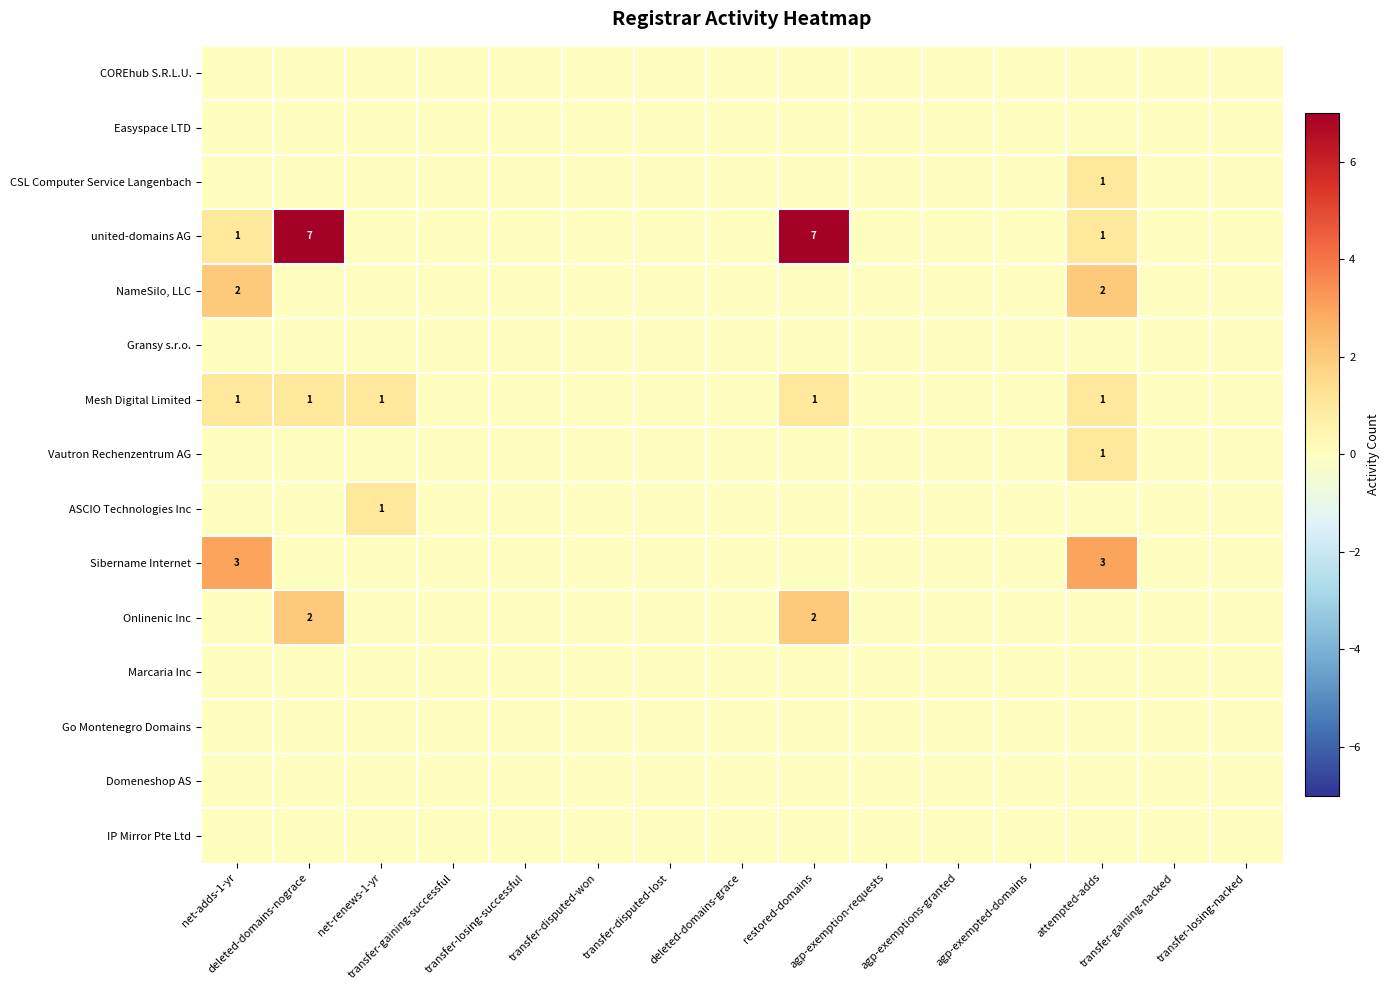

Rank the series by their maximum value, from highest to lowest.

united-domains AG, Sibername Internet, NameSilo, LLC, Onlinenic Inc, CSL Computer Service Langenbach, Mesh Digital Limited, Vautron Rechenzentrum AG, ASCIO Technologies Inc, COREhub S.R.L.U., Easyspace LTD, Gransy s.r.o., Marcaria Inc, Go Montenegro Domains, Domeneshop AS, IP Mirror Pte Ltd